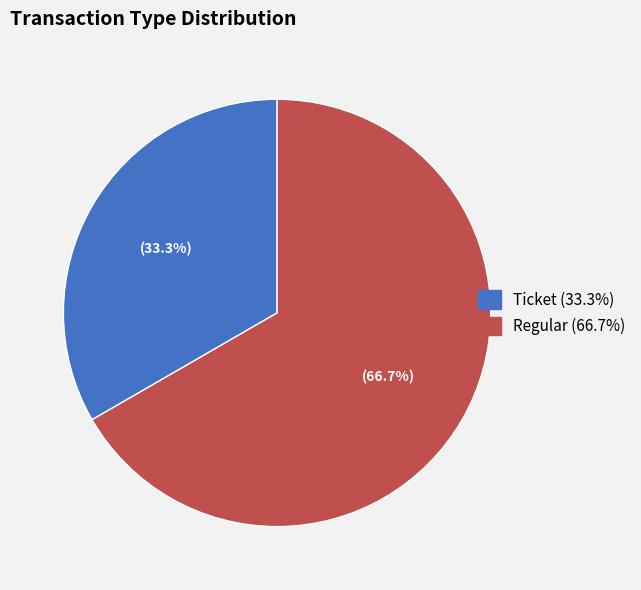

Count the number of slices in the pie.

2